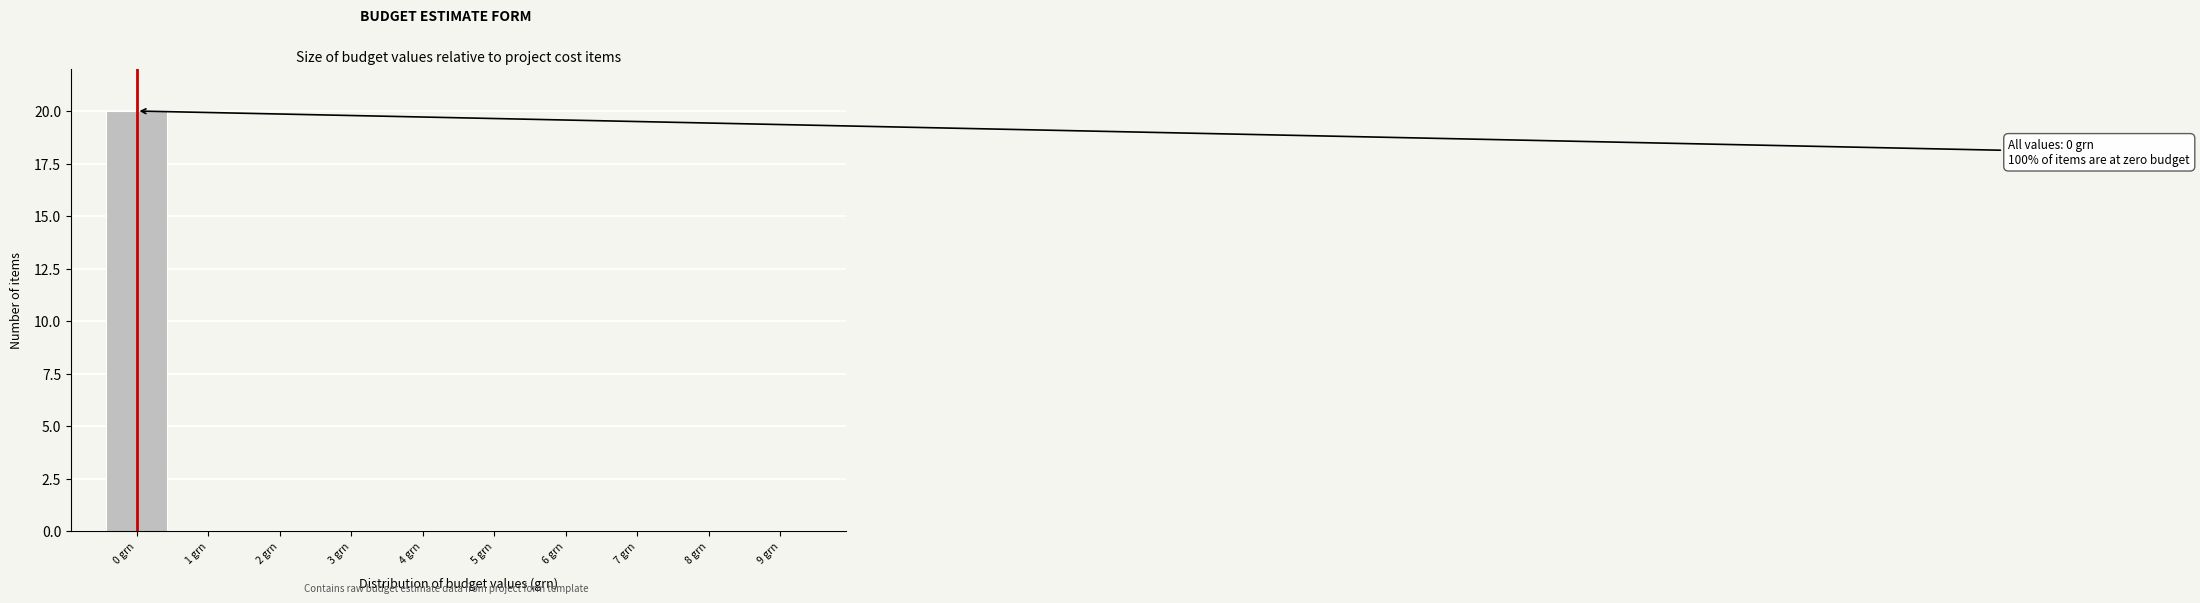

Which range on the x-axis has the tallest bar?

-0.5 to 0.5